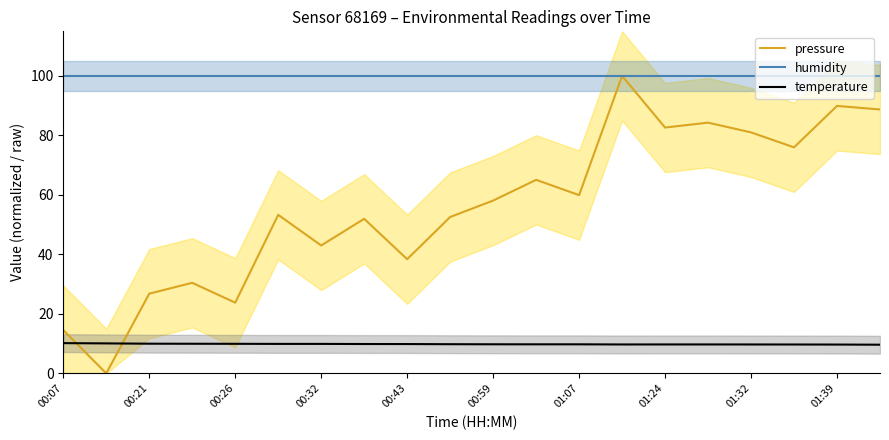

After their last crossing, which series has the higher values: pressure or temperature?

pressure